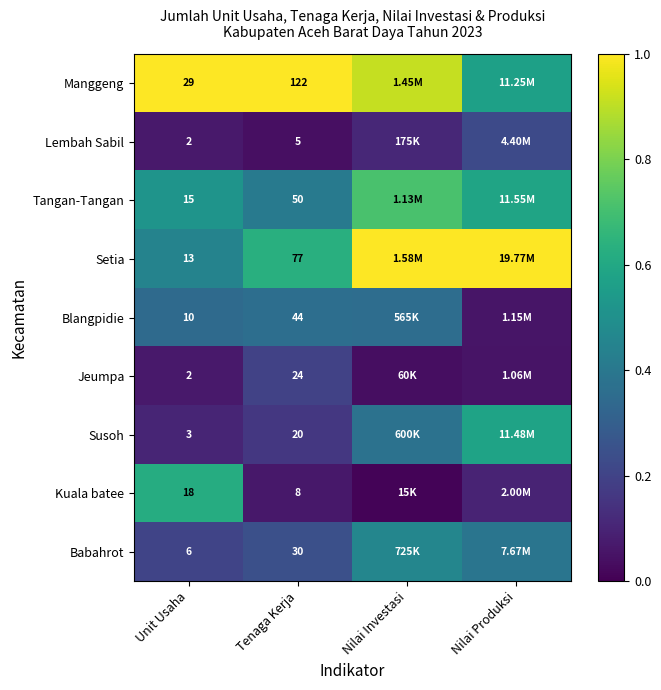

Is it true that Jeumpa equals 0.2 at Tenaga Kerja?

True